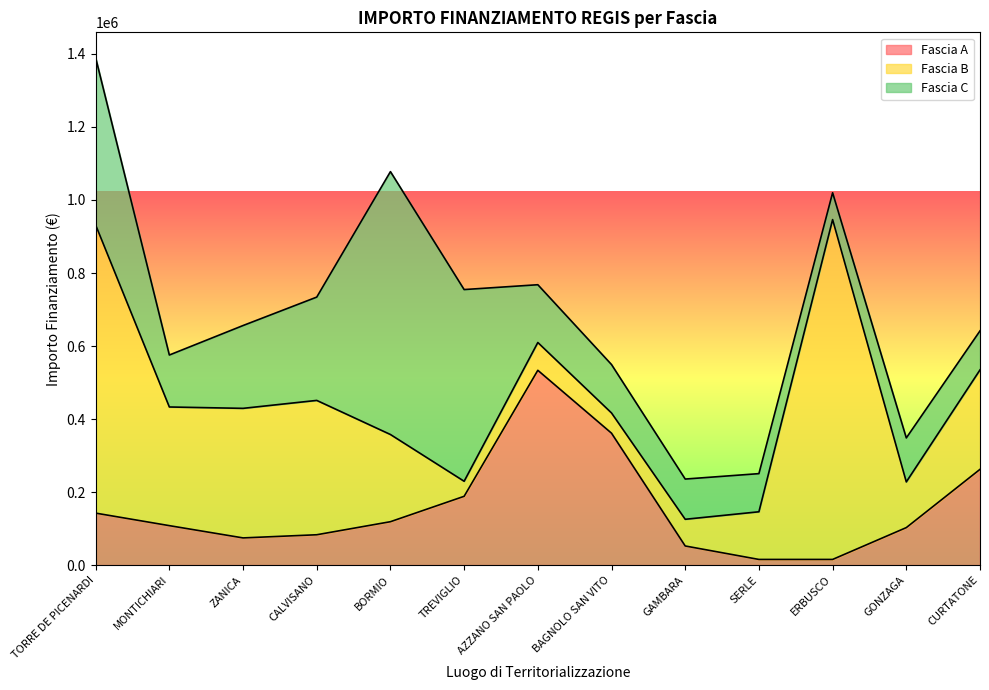

At which category does Fascia B reach its first local peak?

CALVISANO